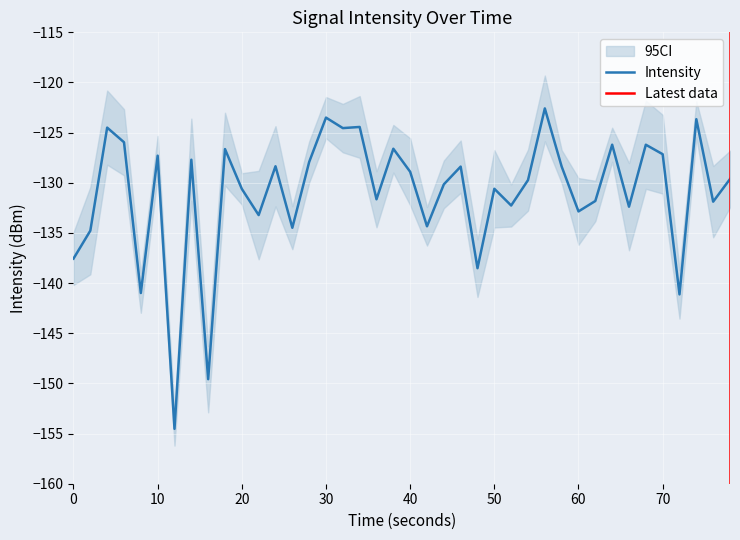

The value of Intensity at 0 is -78.2. True or false?

False